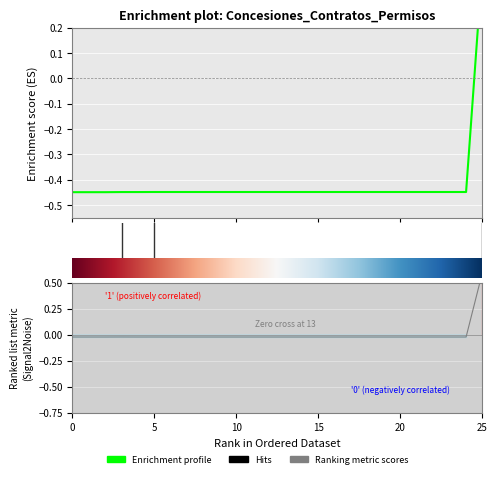

The value of Monto total at 0 is -0.0. True or false?

True